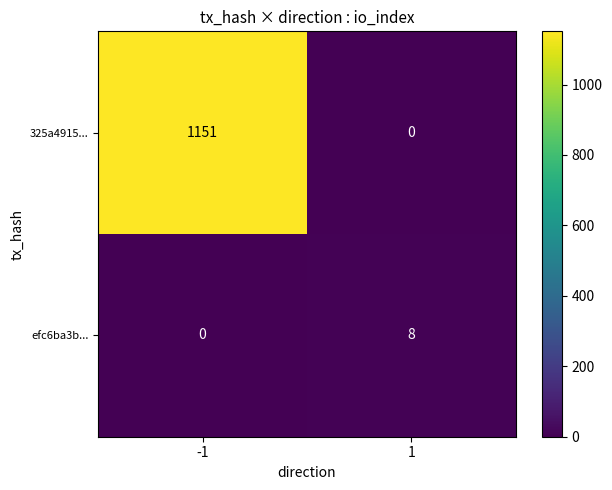

Which category has the highest value across all series?

-1